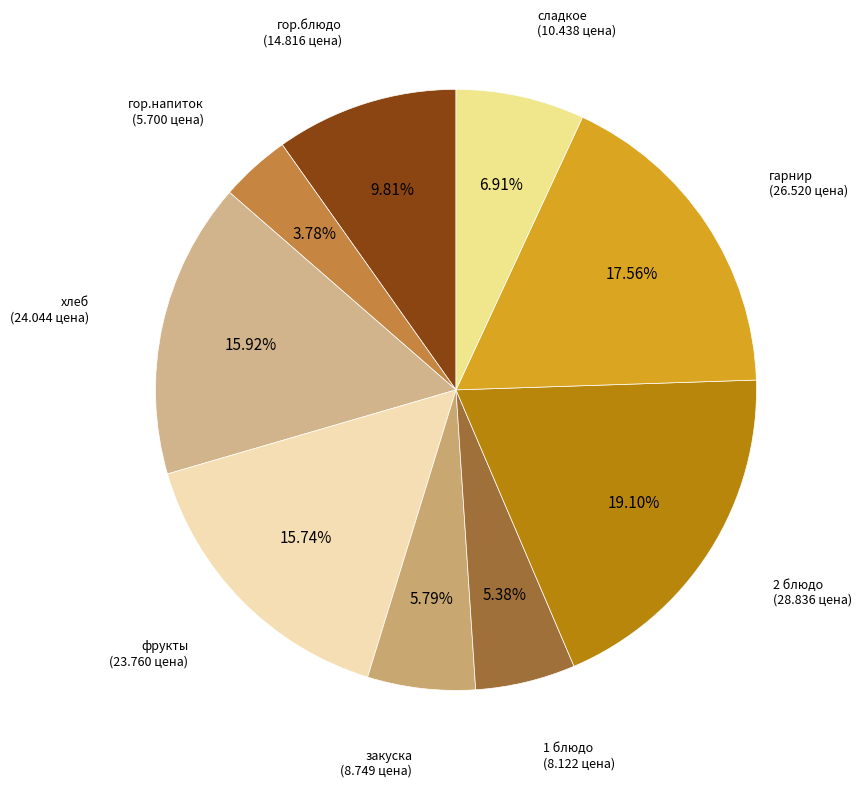

How many segments does this pie chart have?

9